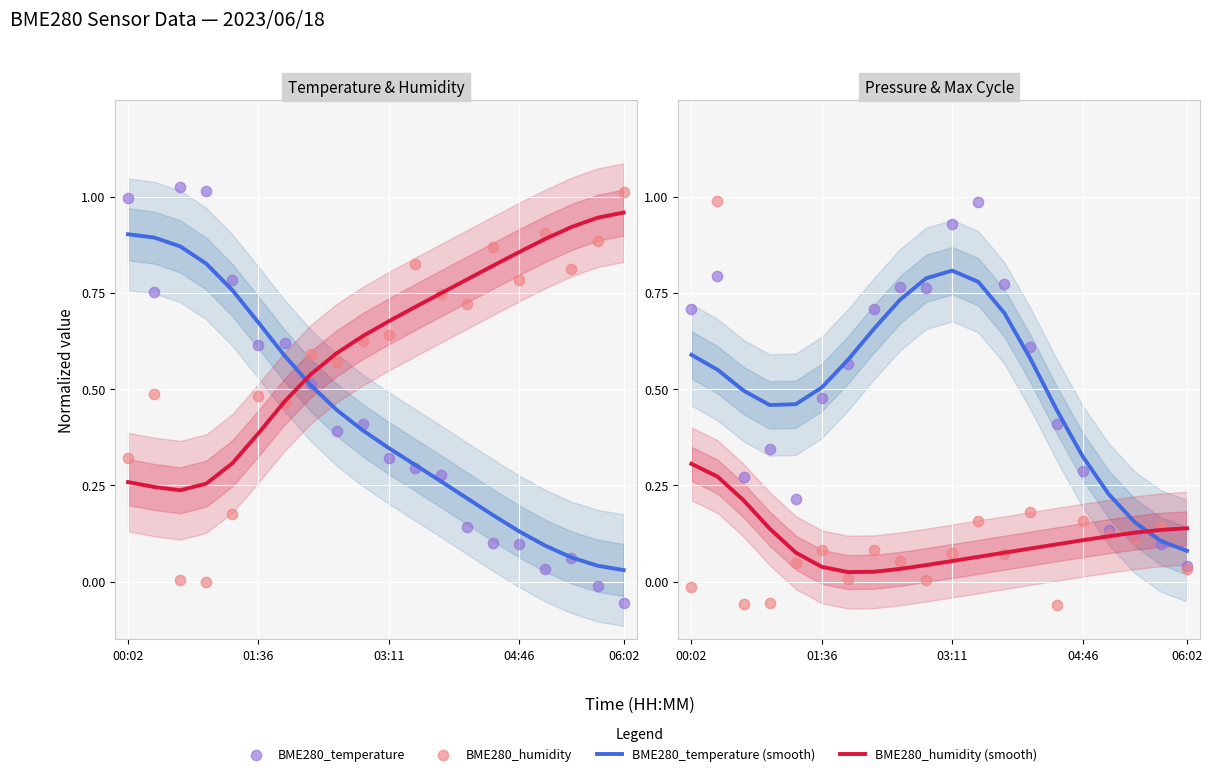

Which series has the largest Y range (max minus min)?

BME280_temperature